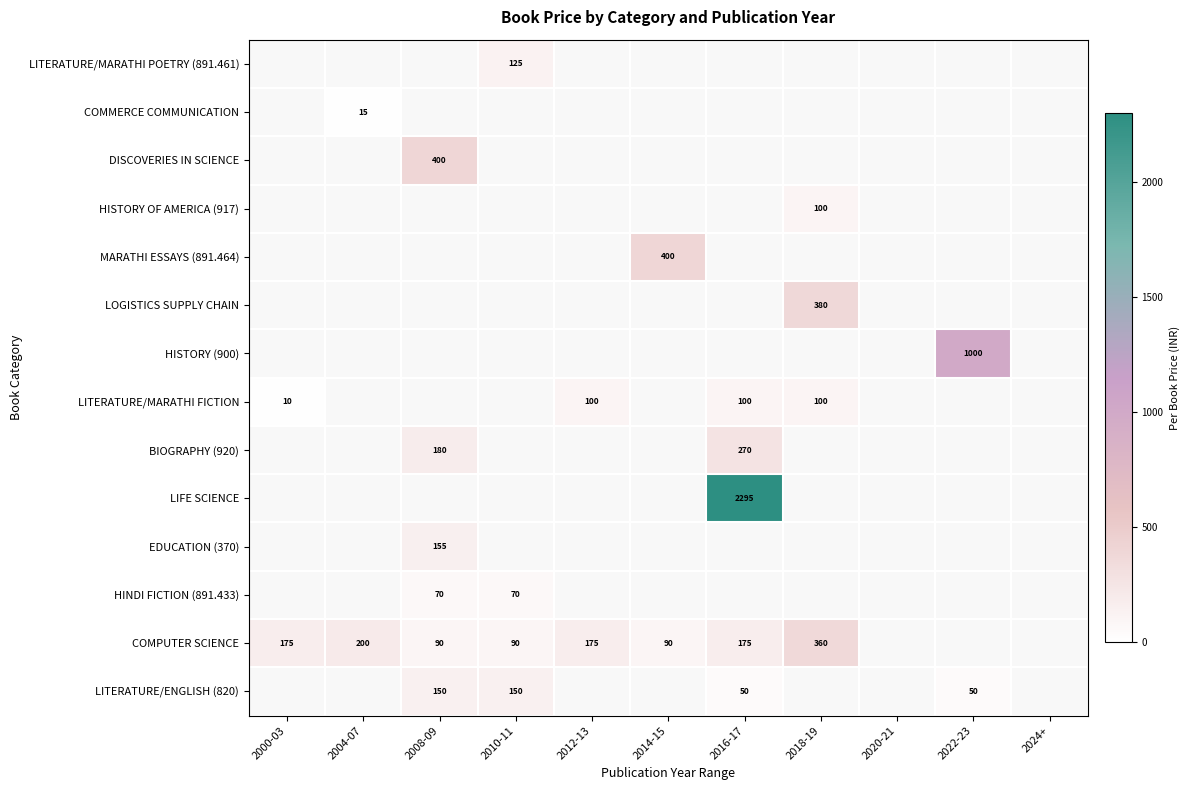

Which has a higher value, 2014-15 or 2008-09?

2008-09